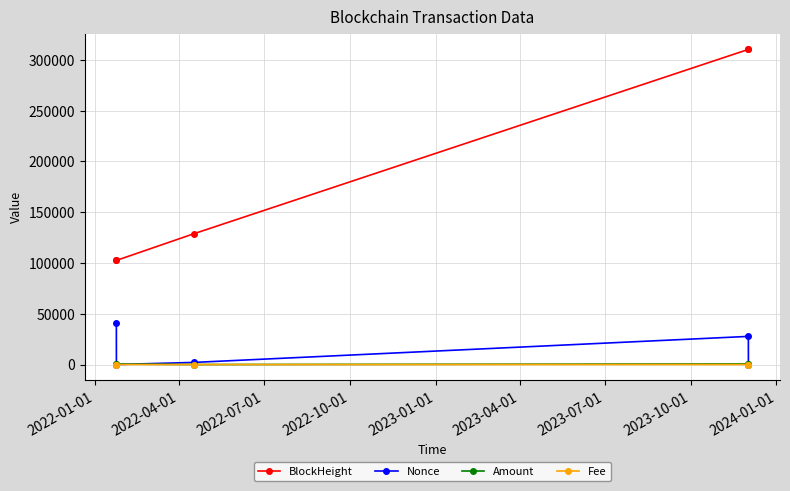

Which series has the largest total across all categories?

BlockHeight